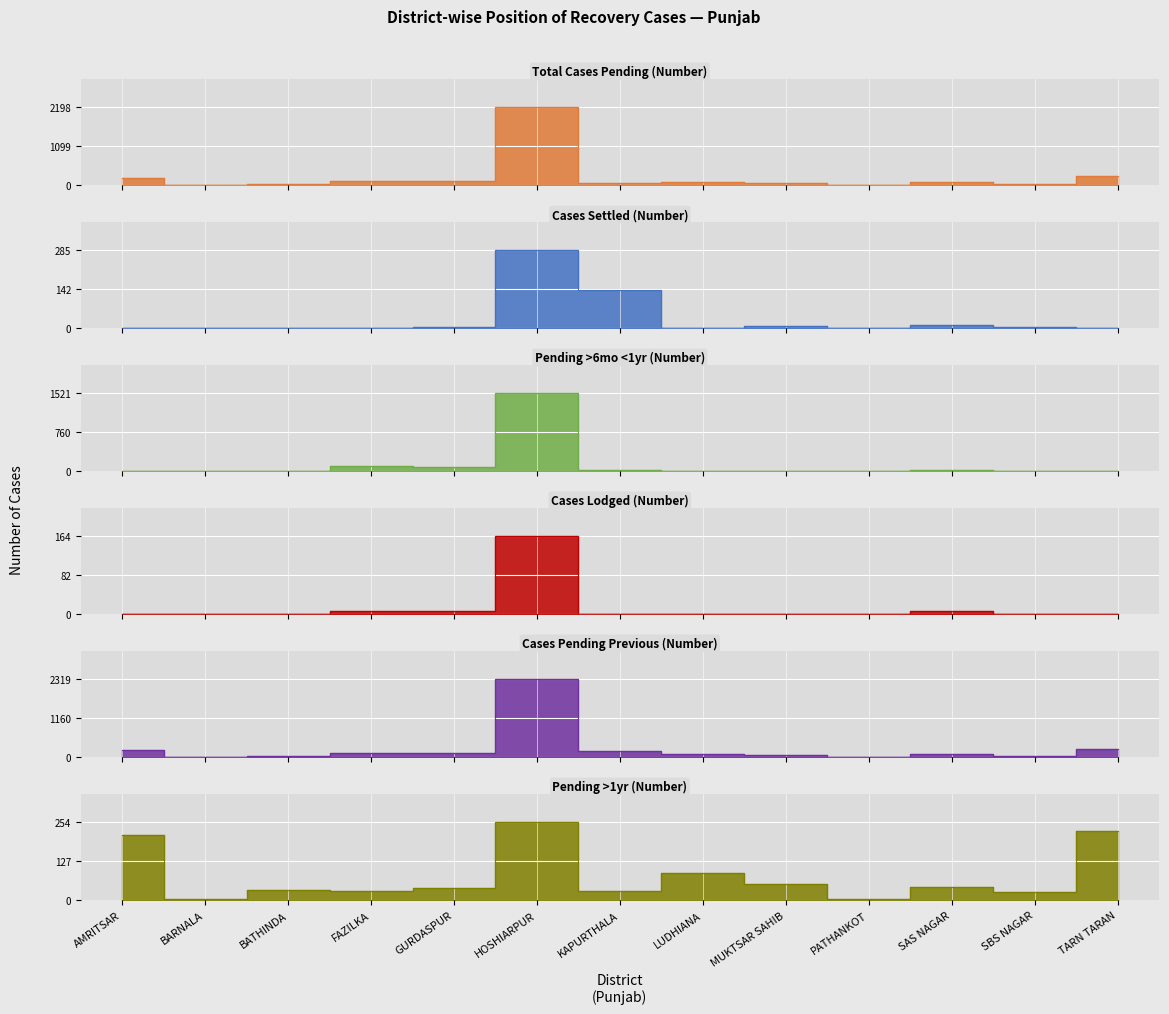

True or false: Pending >1yr (Number) and Cases Pending Previous (Number) intersect in this chart.

False